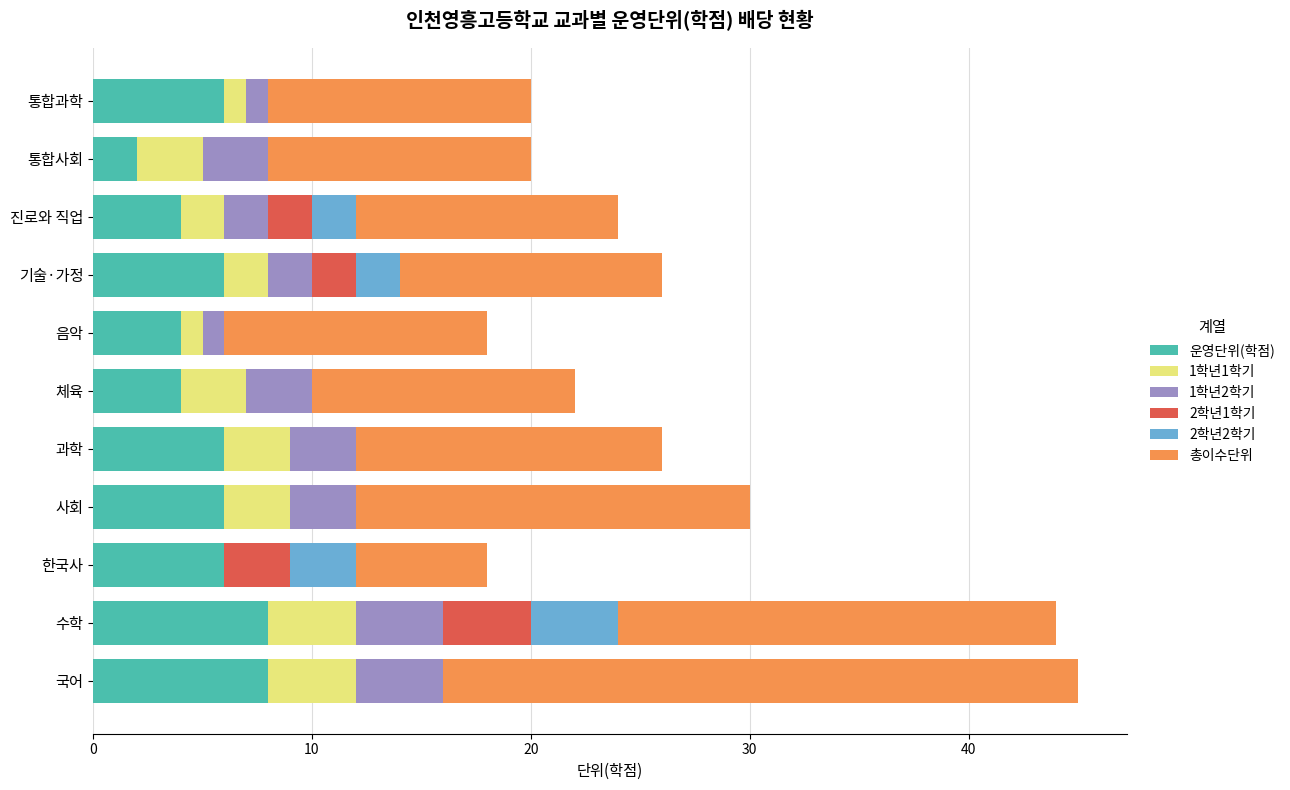

The value of 운영단위(학점) at 사회 is 2. True or false?

False